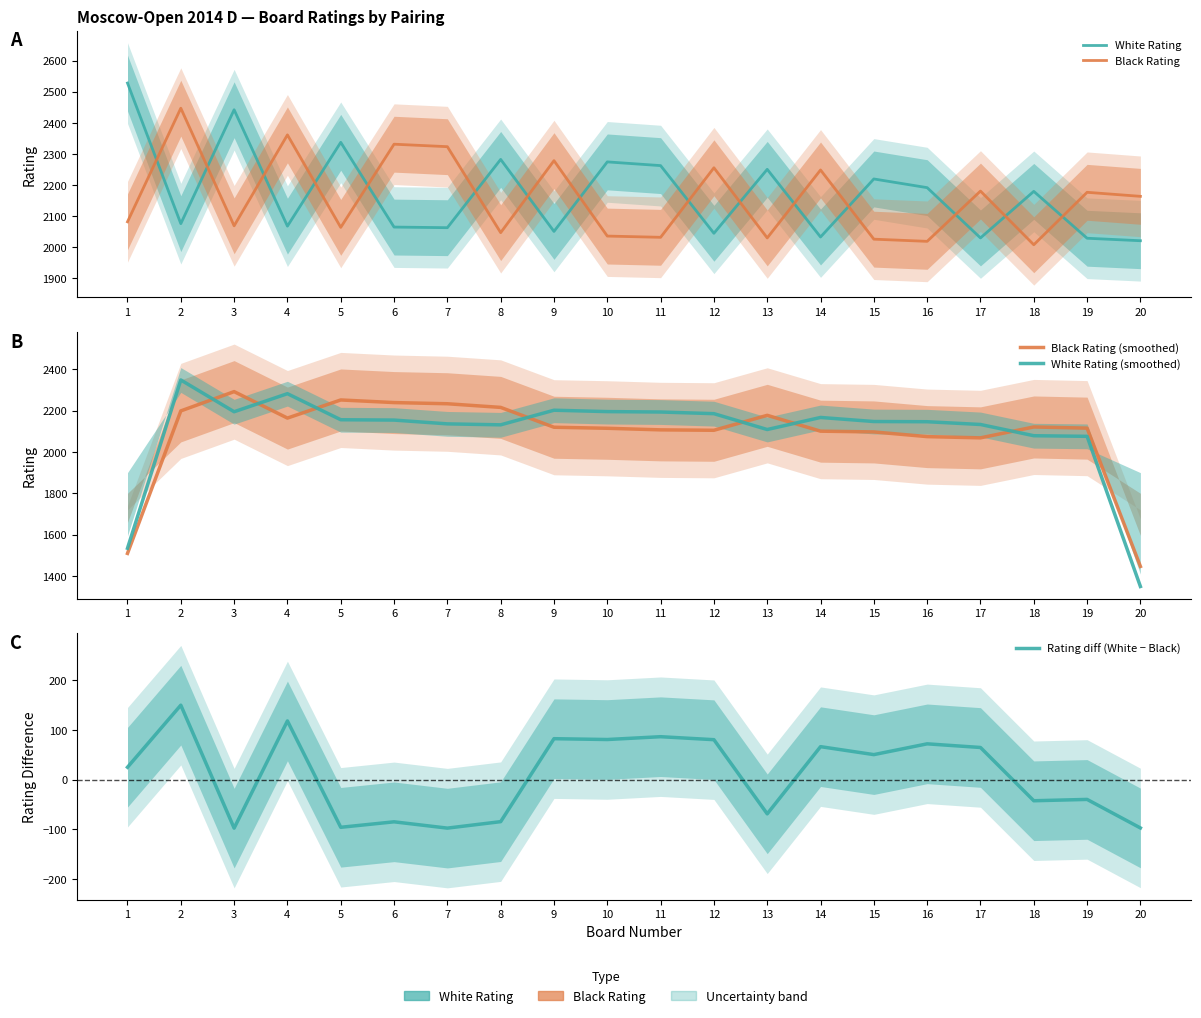

What is the greatest value displayed?

2528.0